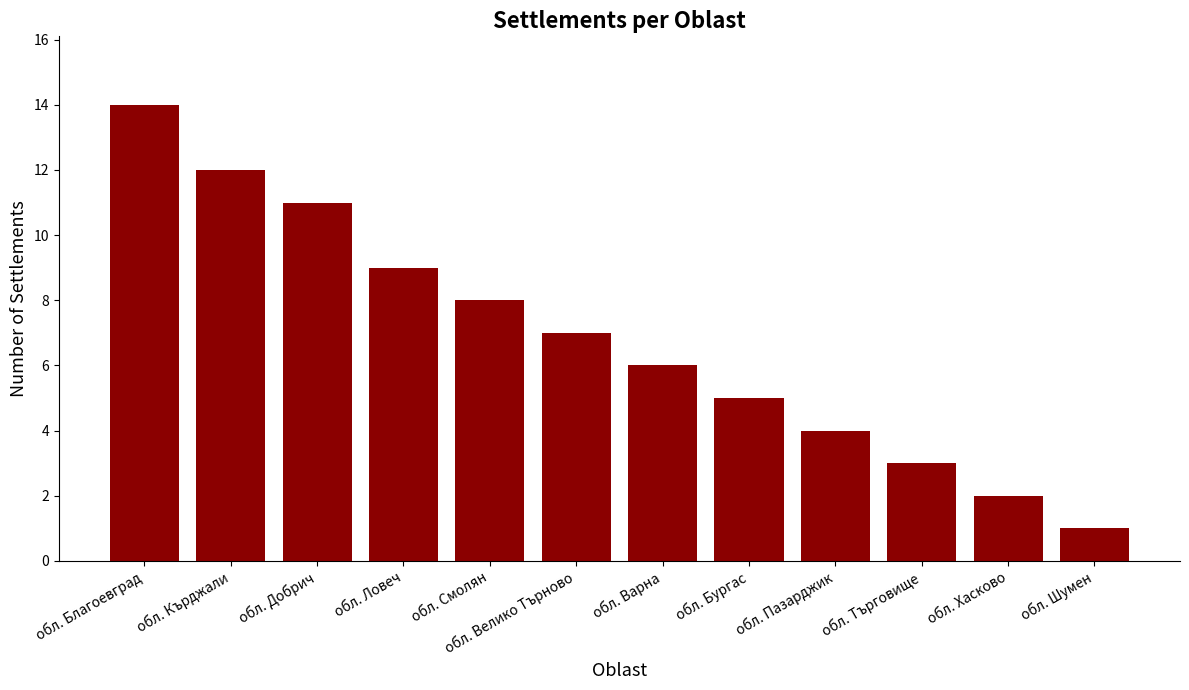

List the labels in order of value, smallest first.

обл. Шумен, обл. Хасково, обл. Търговище, обл. Пазарджик, обл. Бургас, обл. Варна, обл. Велико Търново, обл. Смолян, обл. Ловеч, обл. Добрич, обл. Кърджали, обл. Благоевград